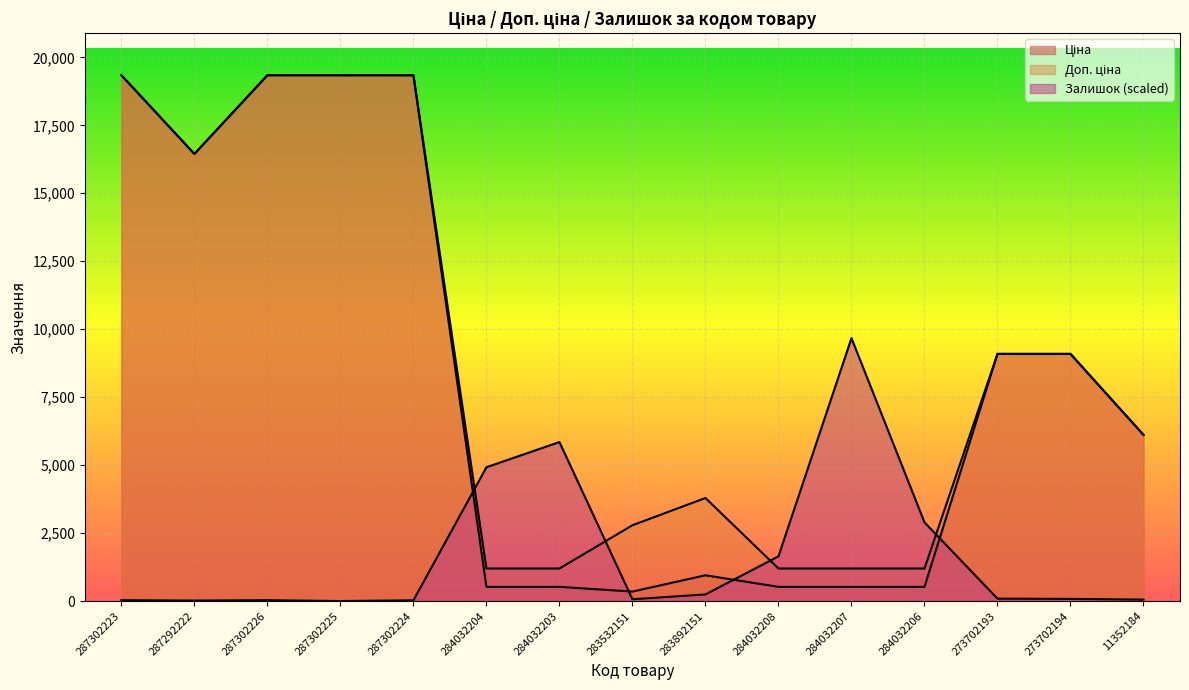

Where is the first local minimum for Залишок?

287292222